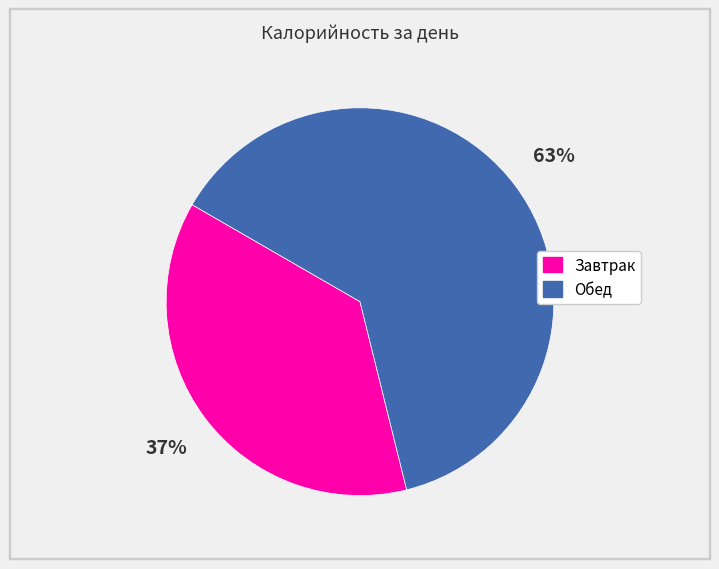

To the nearest percent, what portion does Завтрак represent?

37%